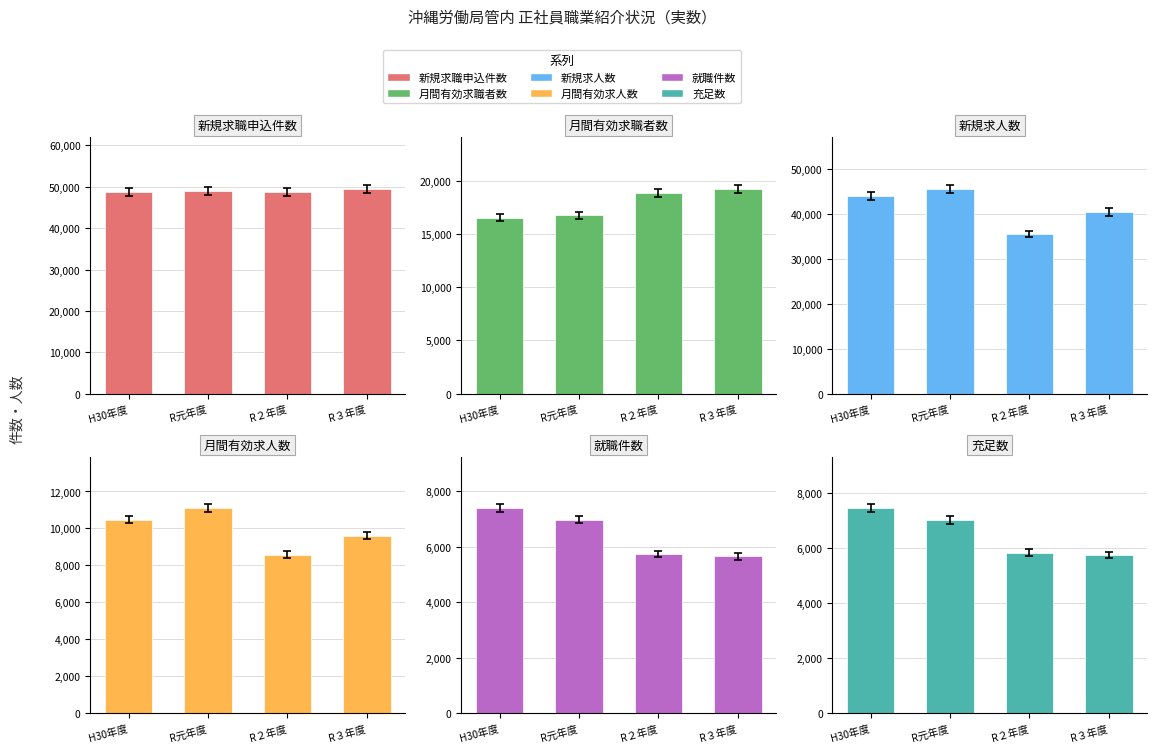

Which has a higher value, R３年度 or R元年度?

R３年度